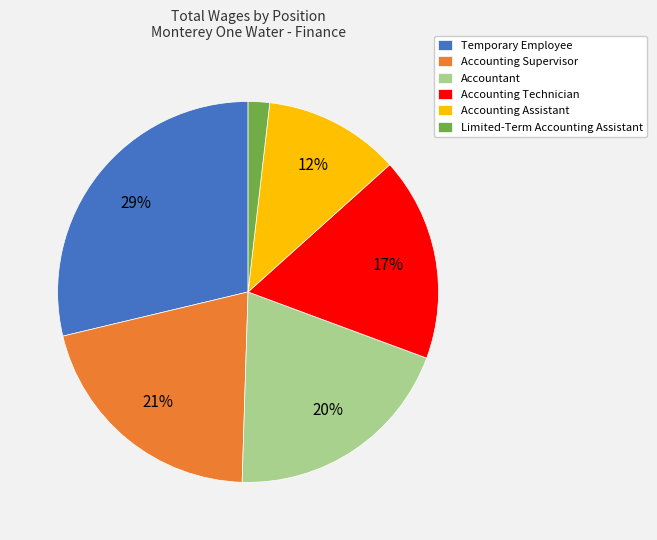

What percentage is the Accountant slice, to the nearest percent?

20%